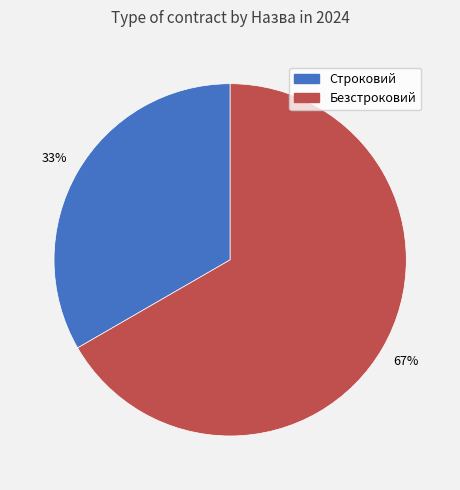

To the nearest percent, what is the combined percentage of Строковий and Безстроковий?

100%